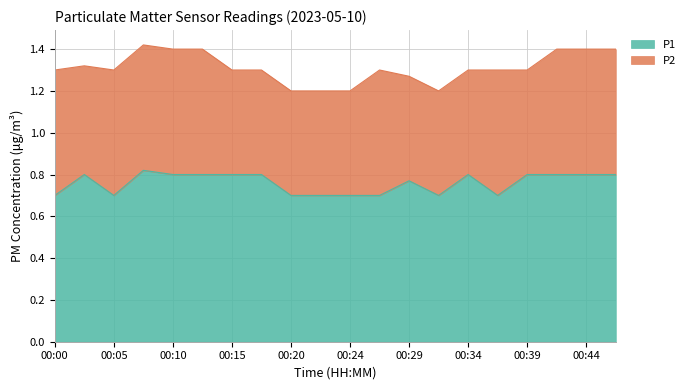

Reading left to right, list all the values displayed in this chart.

0.7	0.8	0.7	0.8	0.8	0.8	0.8	0.8	0.7	0.7	0.7	0.7	0.8	0.7	0.8	0.7	0.8	0.8	0.8	0.8